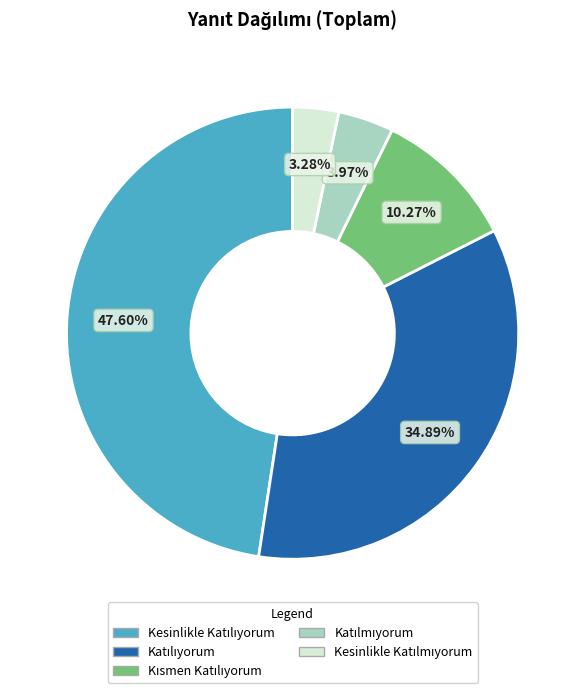

Is there any slice that represents more than half of the pie?

No